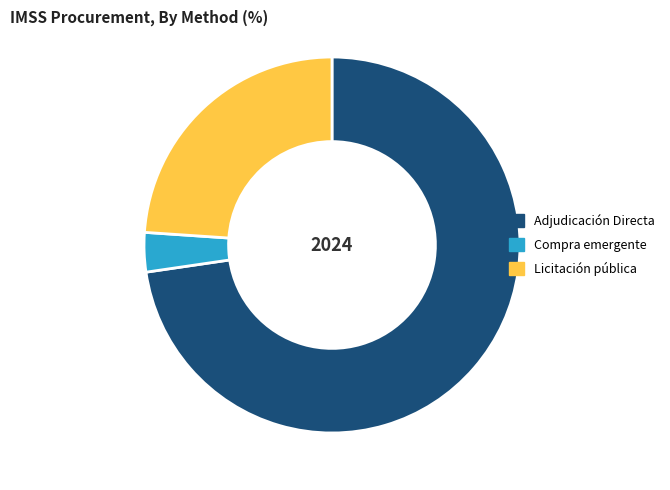

Do Compra emergente and Licitación pública together represent more than half of the pie?

No